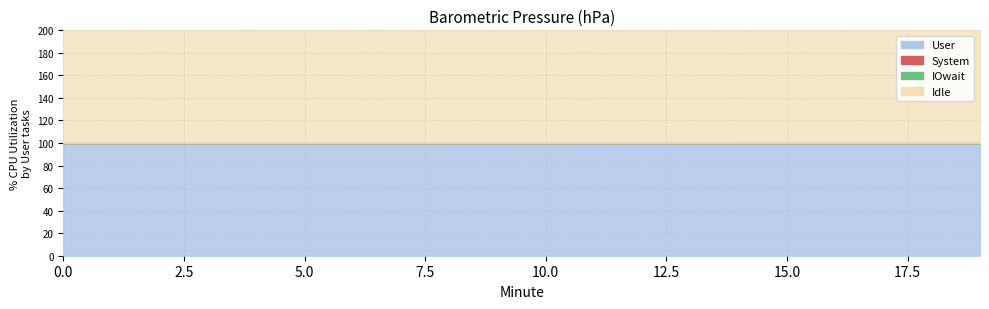

Is it true that User equals 478.6 at 12?

False